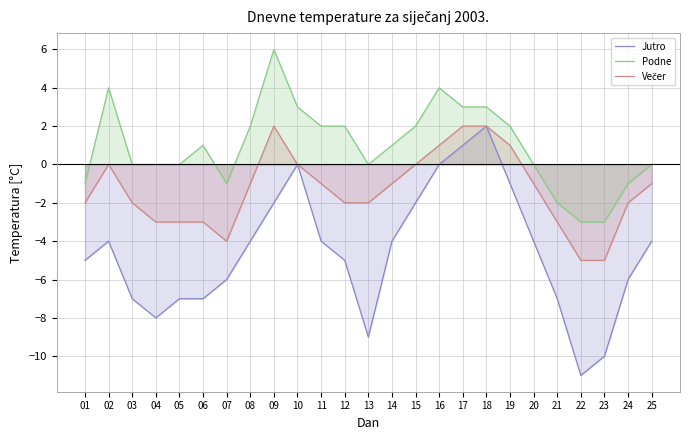

True or false: Jutro and Podne intersect in this chart.

False